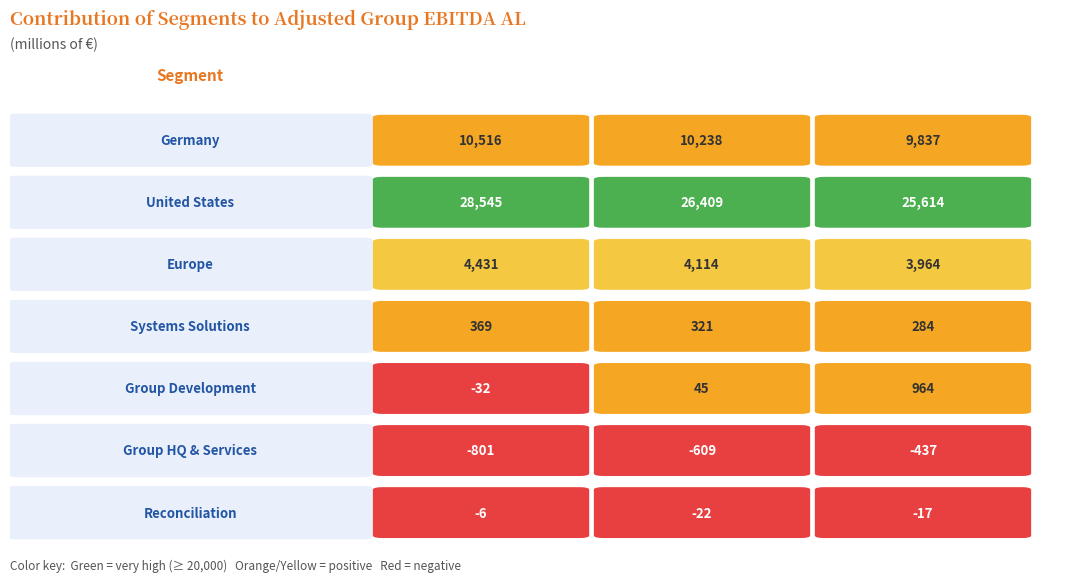

What is the smallest value displayed?

-801